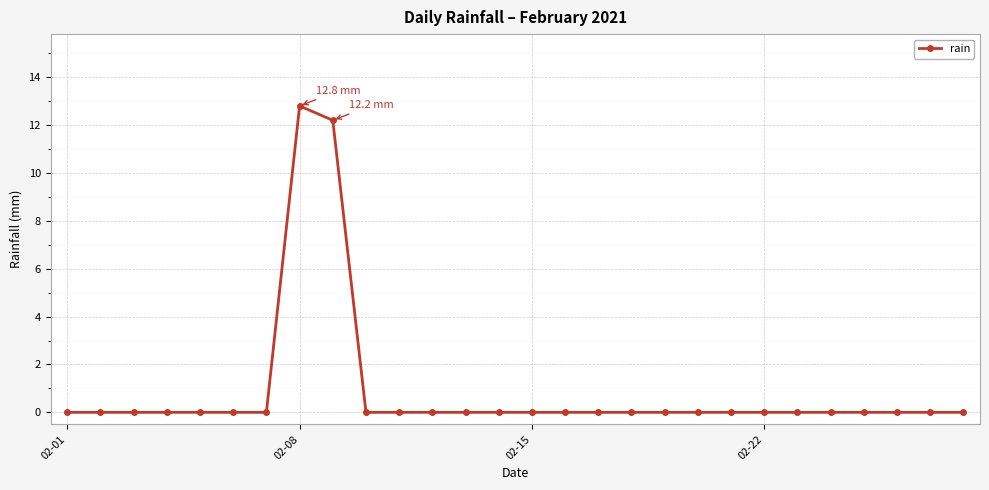

Is this an area chart (filled region under the line)?

No